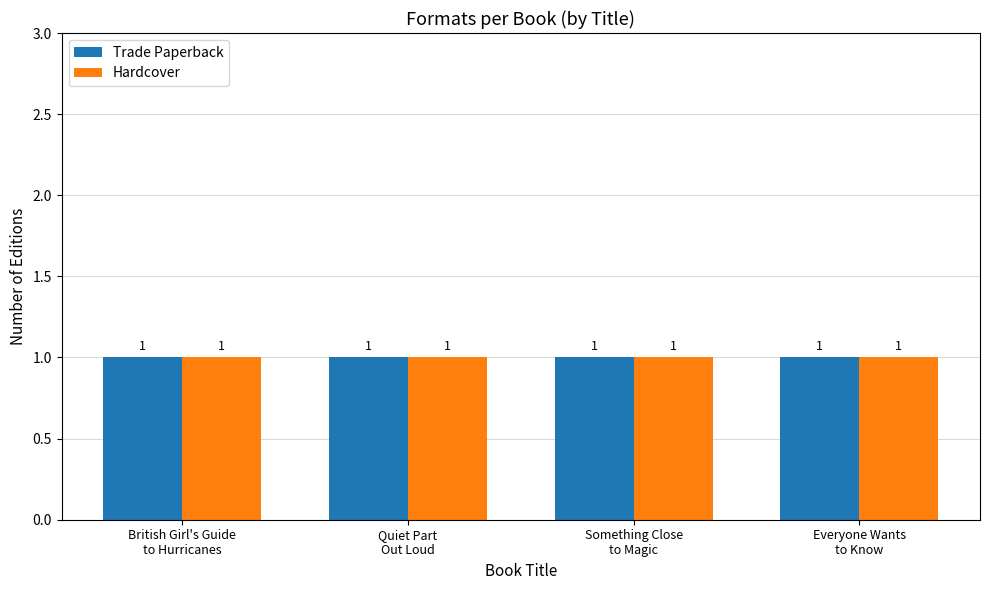

Where is Hardcover nearest to the value 3?

Something Close to Magic